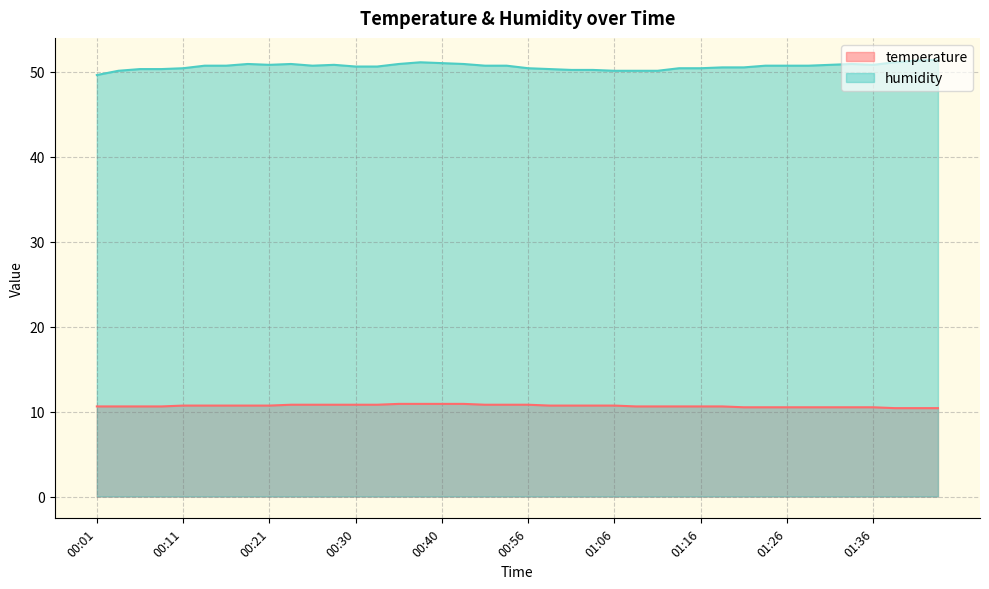

Does the chart display data point markers on the line(s)?

No